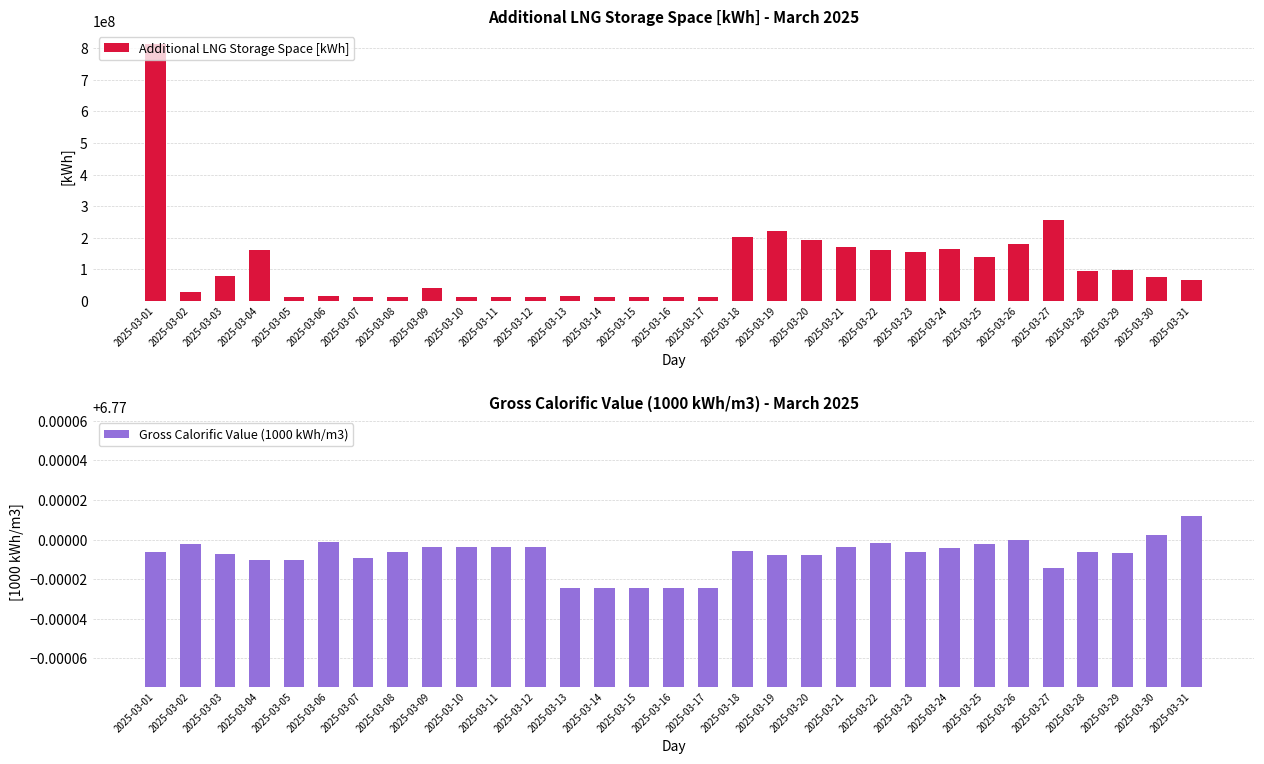

What is the average value of the Additional LNG Storage Space [kWh] series?

110880756